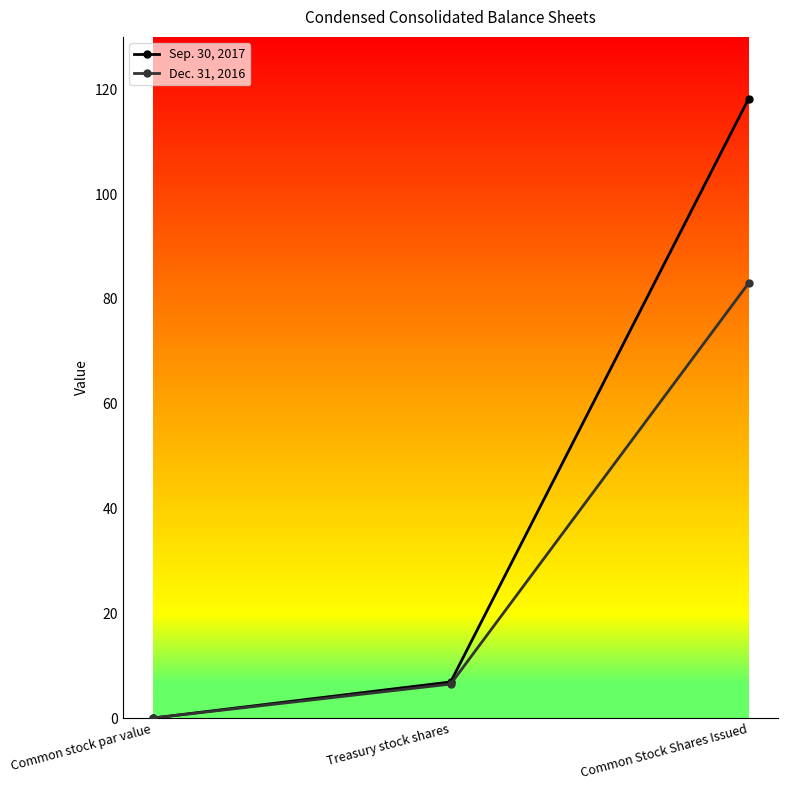

What is the value of the Sep. 30, 2017 point at the 2nd from the left?

6.9